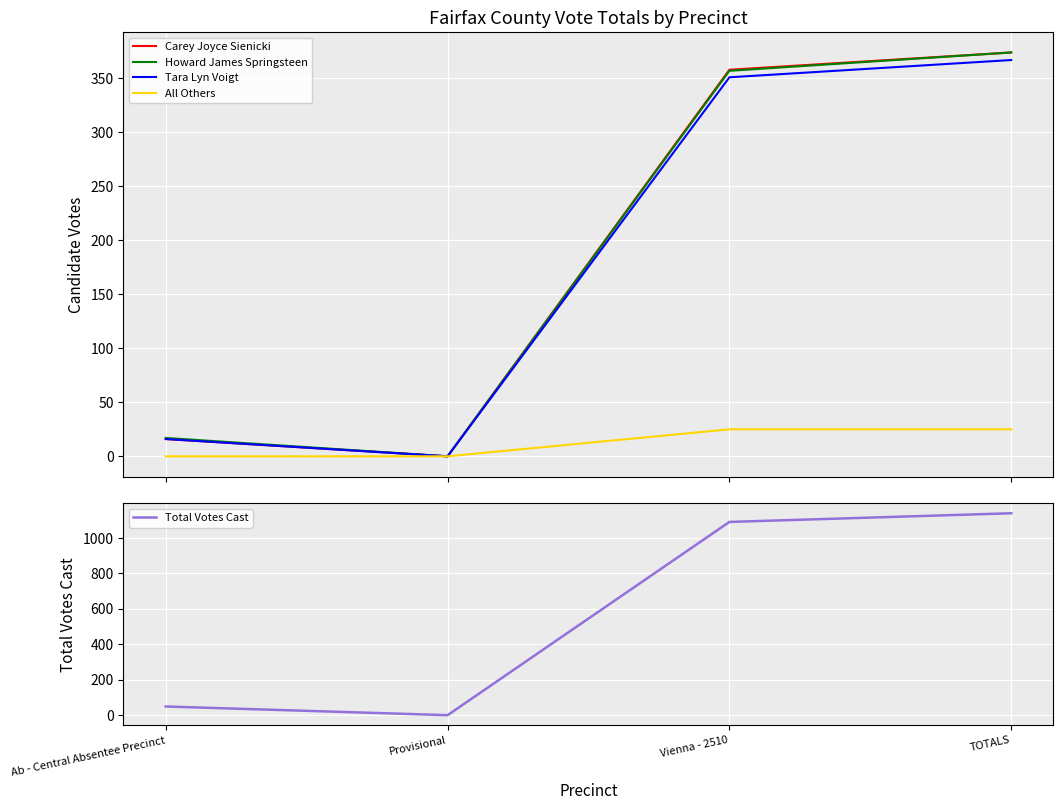

What is the difference between the Howard James Springsteen values at Ab - Central Absentee Precinct and Vienna - 2510?

340